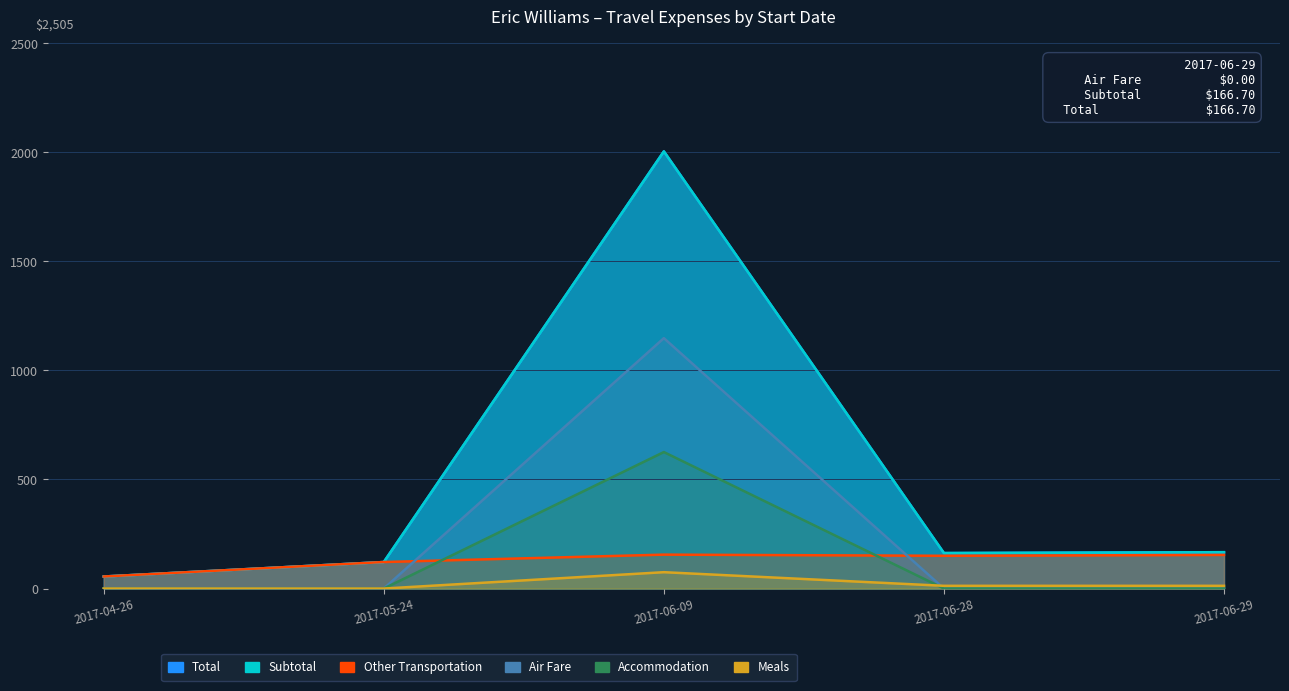

Which has a higher value, 2017-06-29 or 2017-04-26?

2017-06-29